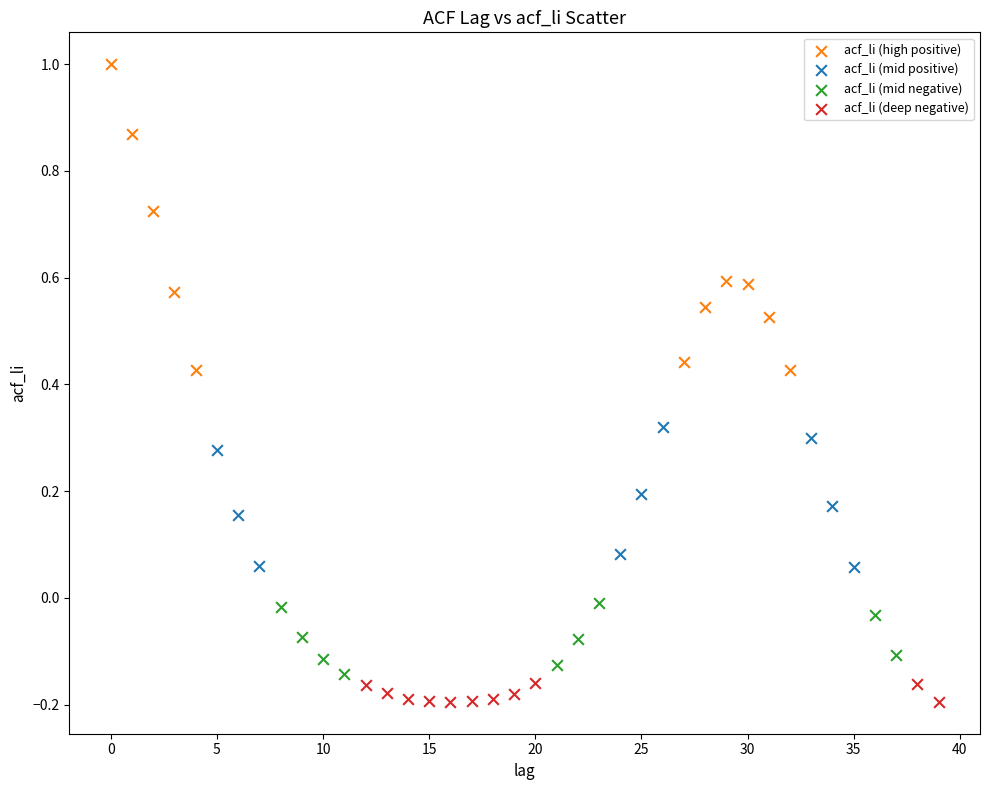

Which series contains the highest Y value?

acf_li (high positive)